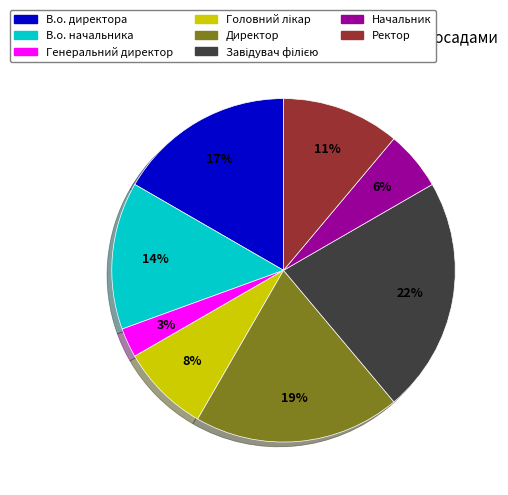

What percentage is the В.о. начальника slice, to the nearest percent?

14%